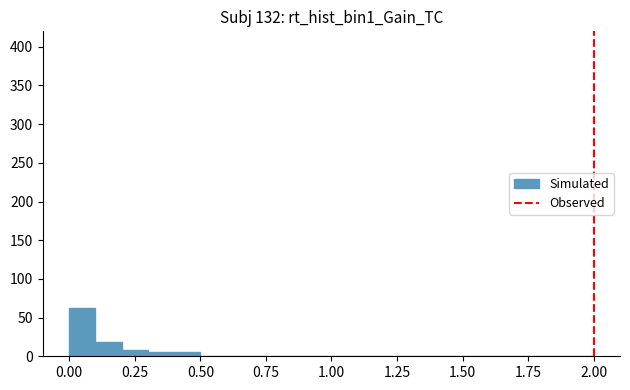

Read against the x-axis, roughly where is the centre of the tallest bar?

0.05